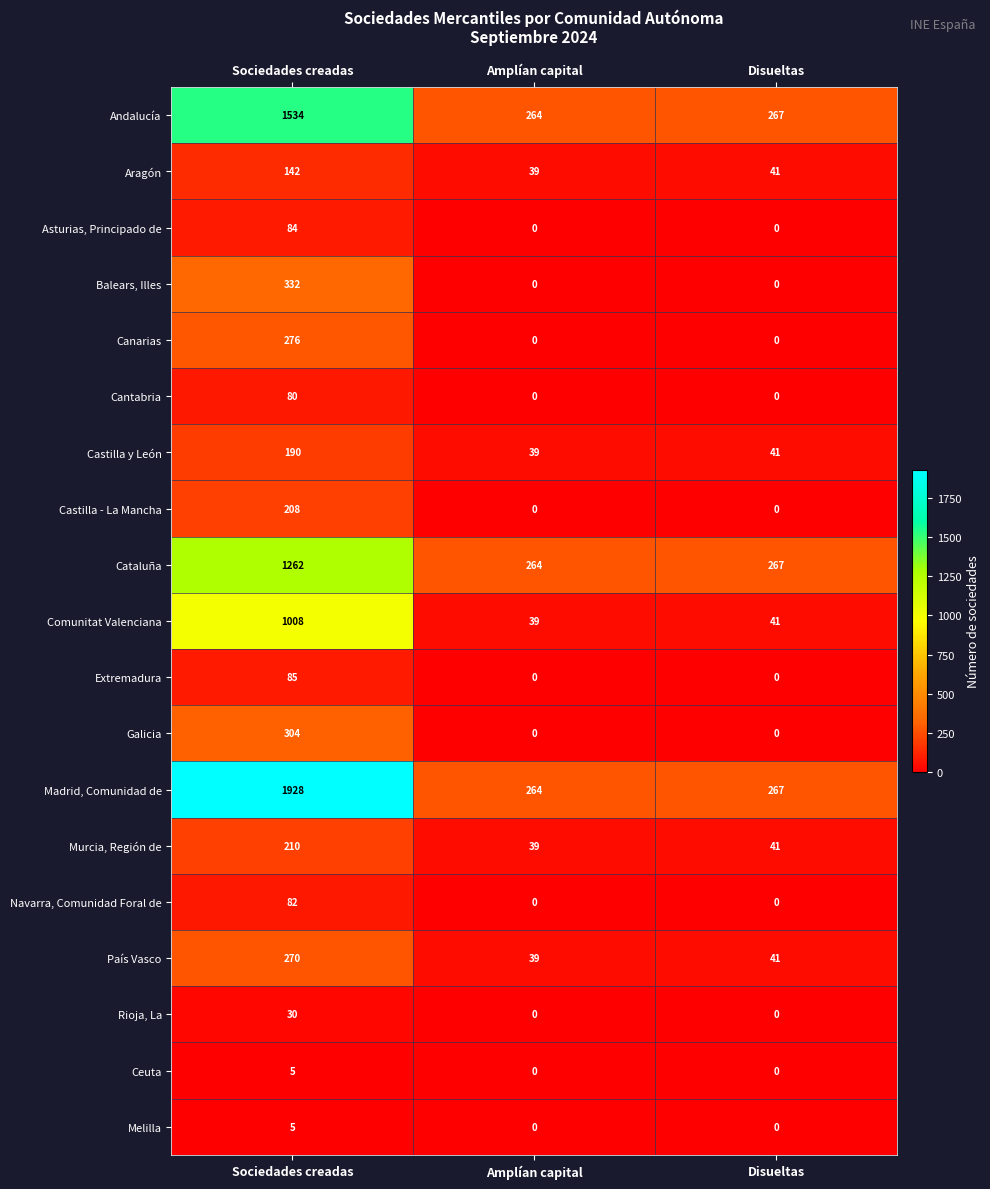

What is the greatest value displayed?

1928